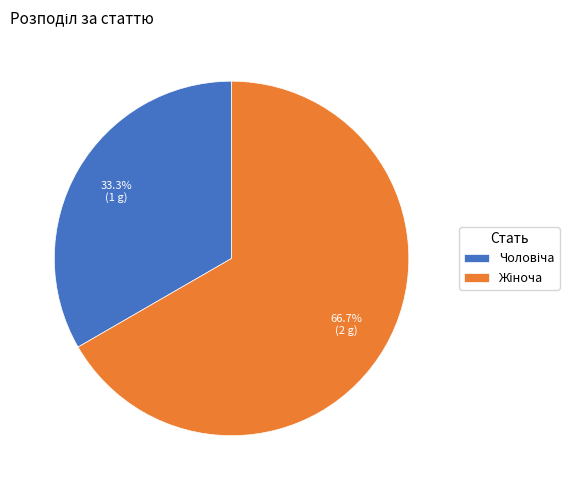

Is there a majority slice in this chart?

Yes